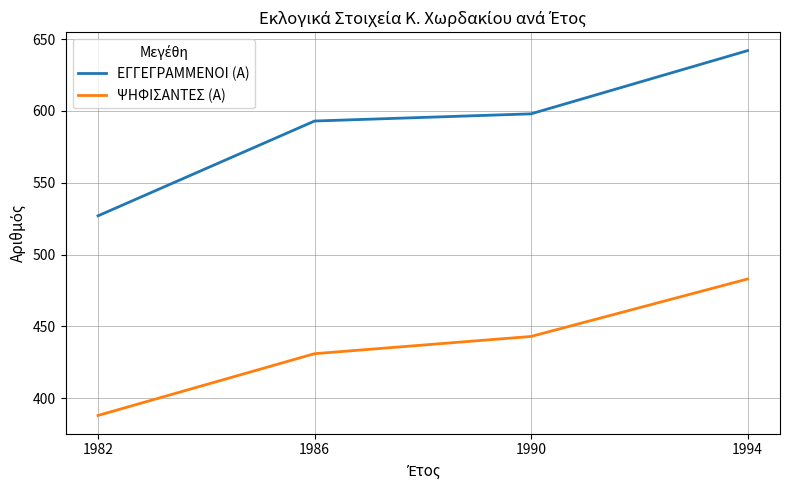

What are all the series names shown in the legend?

ΕΓΓΕΓΡΑΜΜΕΝΟΙ (Α), ΨΗΦΙΣΑΝΤΕΣ (Α)